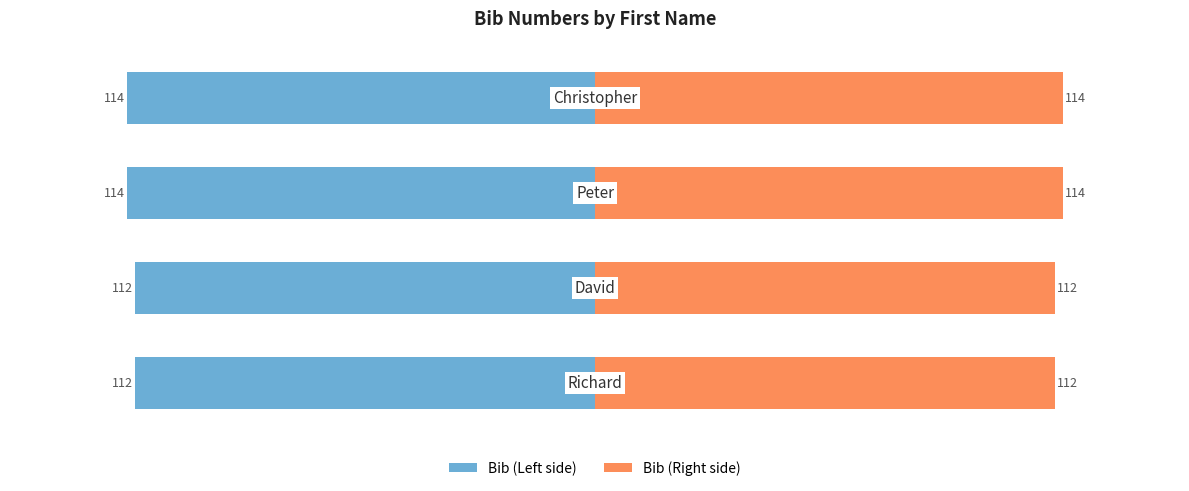

Reading right to left, list all the values displayed in this chart.

bib: -114	-114	-112	-112
bib (right): 114	114	112	112